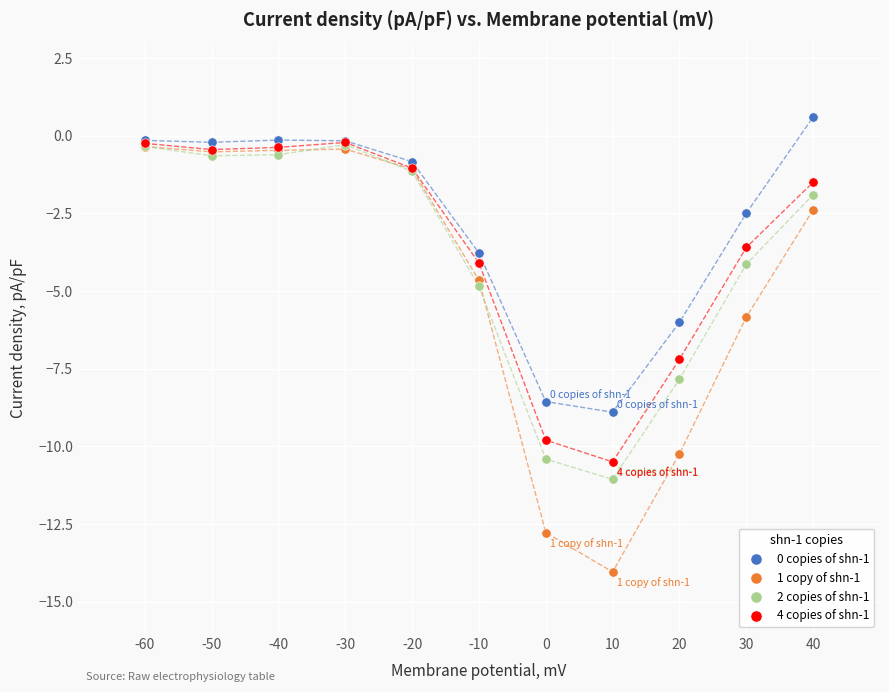

Which series reaches the minimum Y coordinate?

1 copy of shn-1